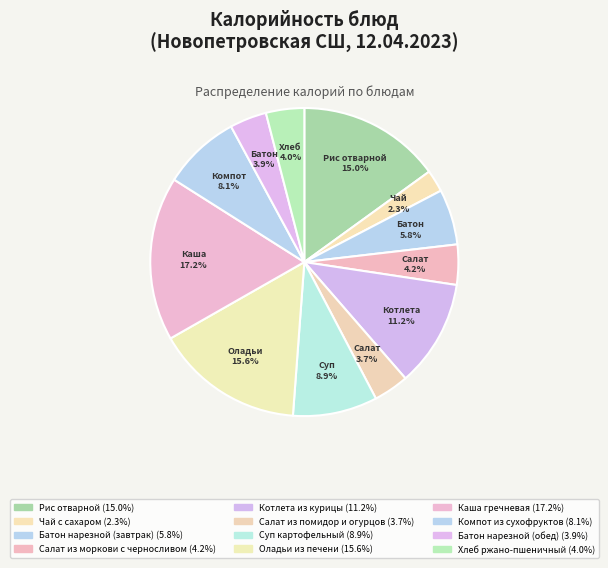

Which category has the biggest portion of the pie?

Каша гречневая